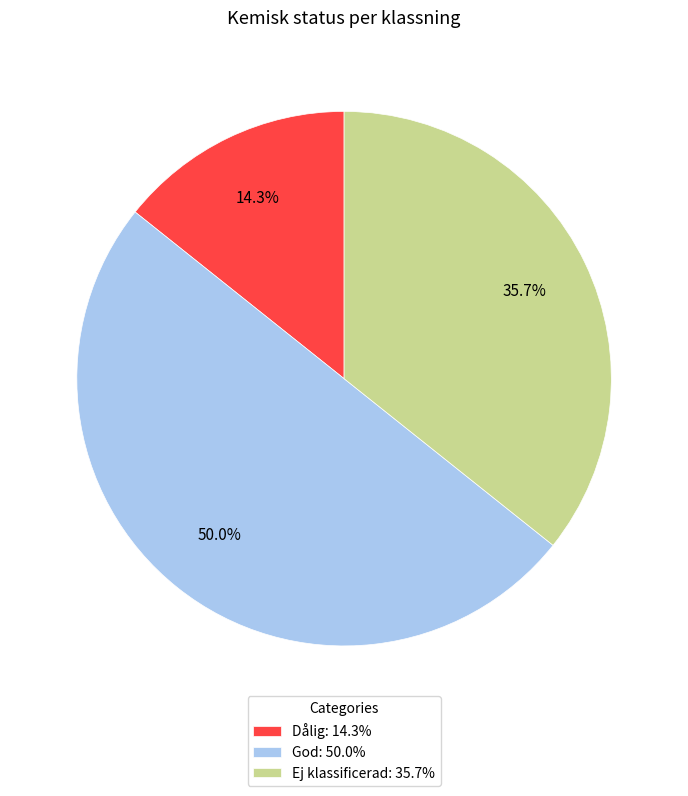

Count the number of slices in the pie.

3